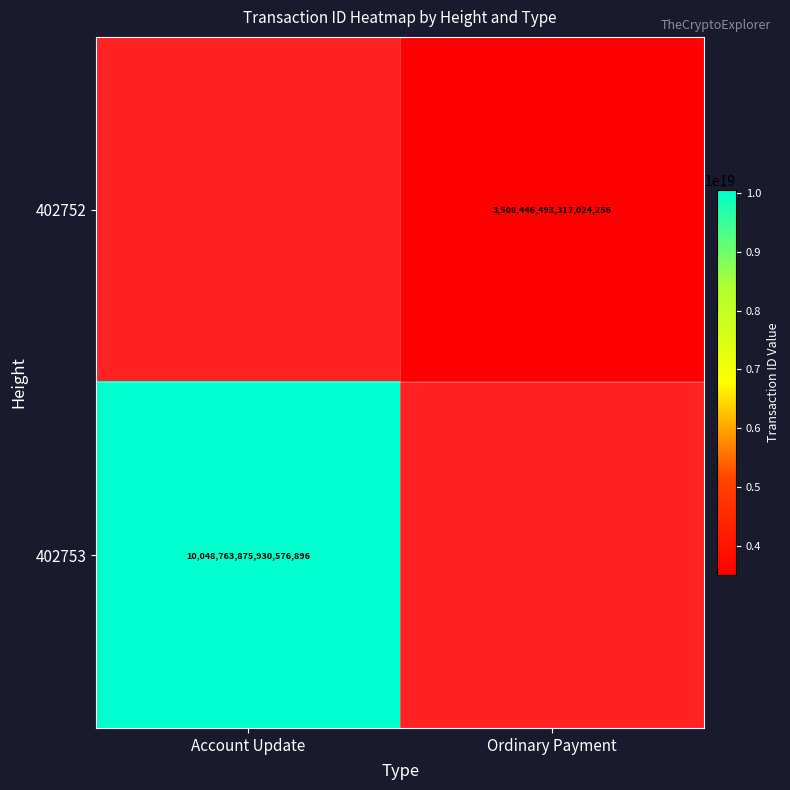

True or false: 402752 has a value of 1848360247975088896 at Ordinary Payment.

False